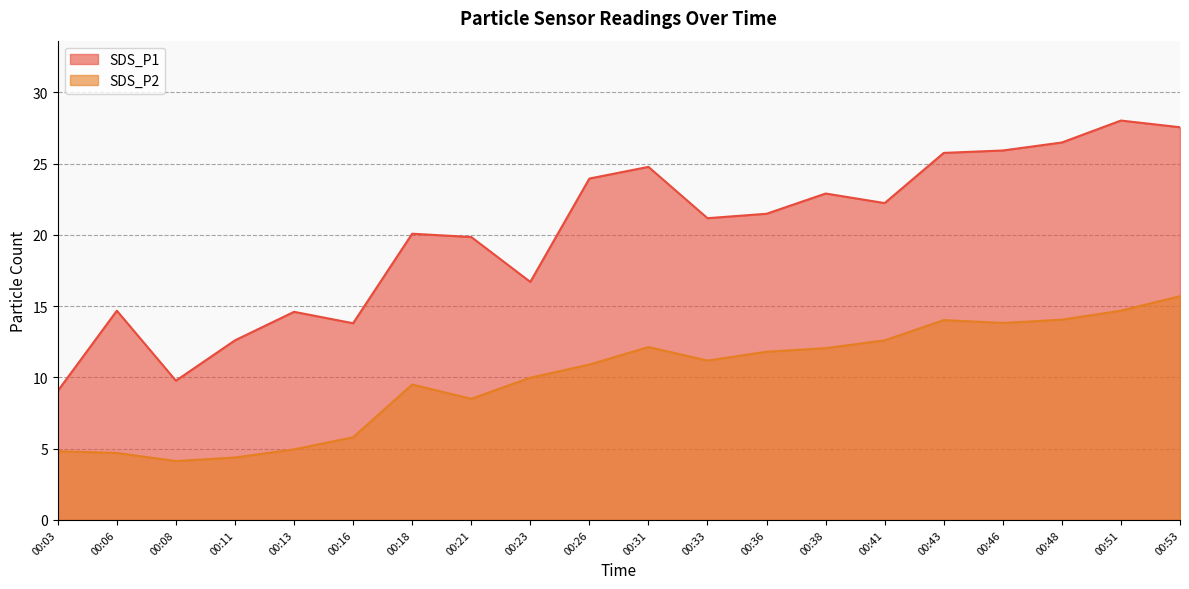

The value of SDS_P2 at 00:13 is 7.4. True or false?

False